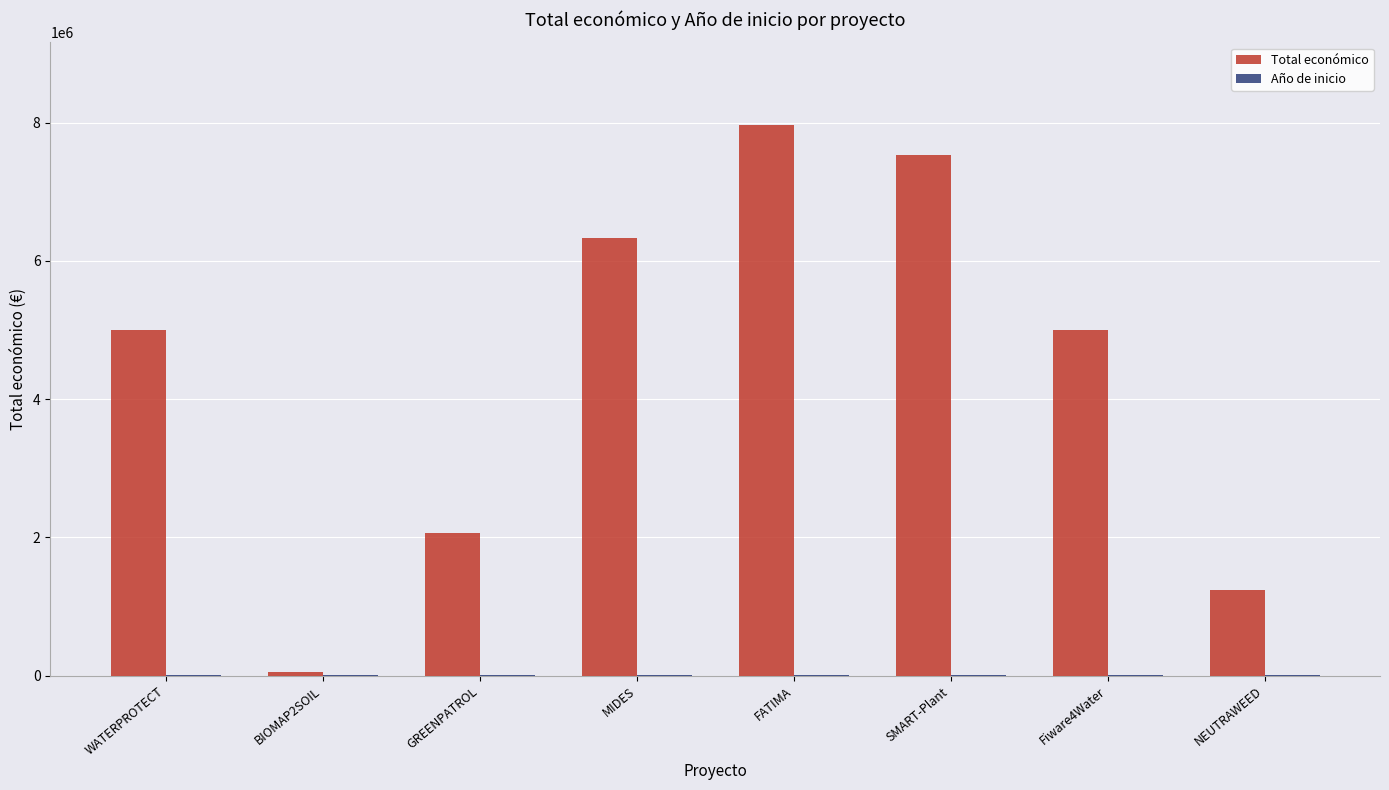

At which category is the sum across all series the highest?

FATIMA